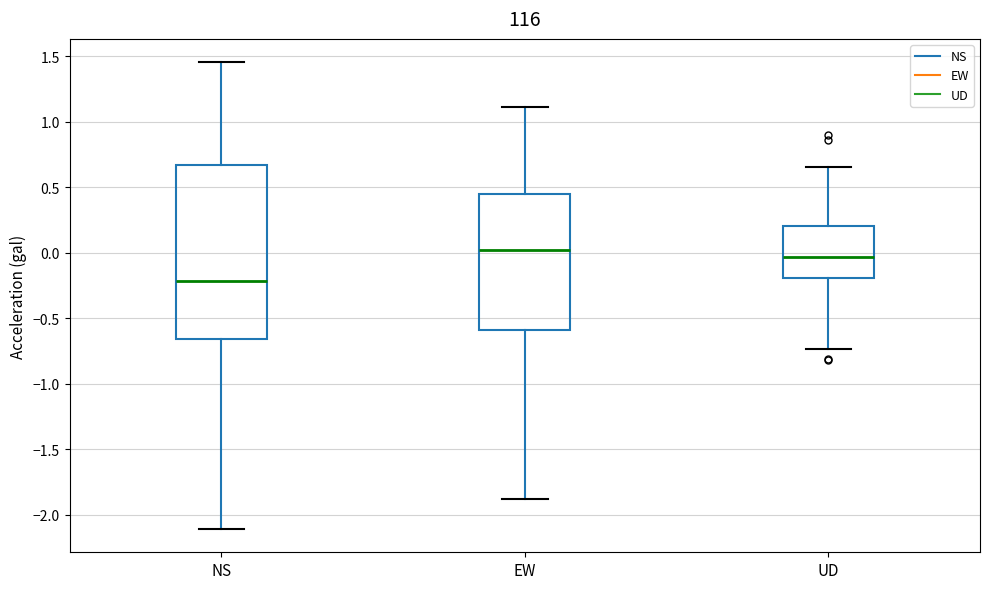

Which box is the tallest, from its lower edge to its upper edge?

NS